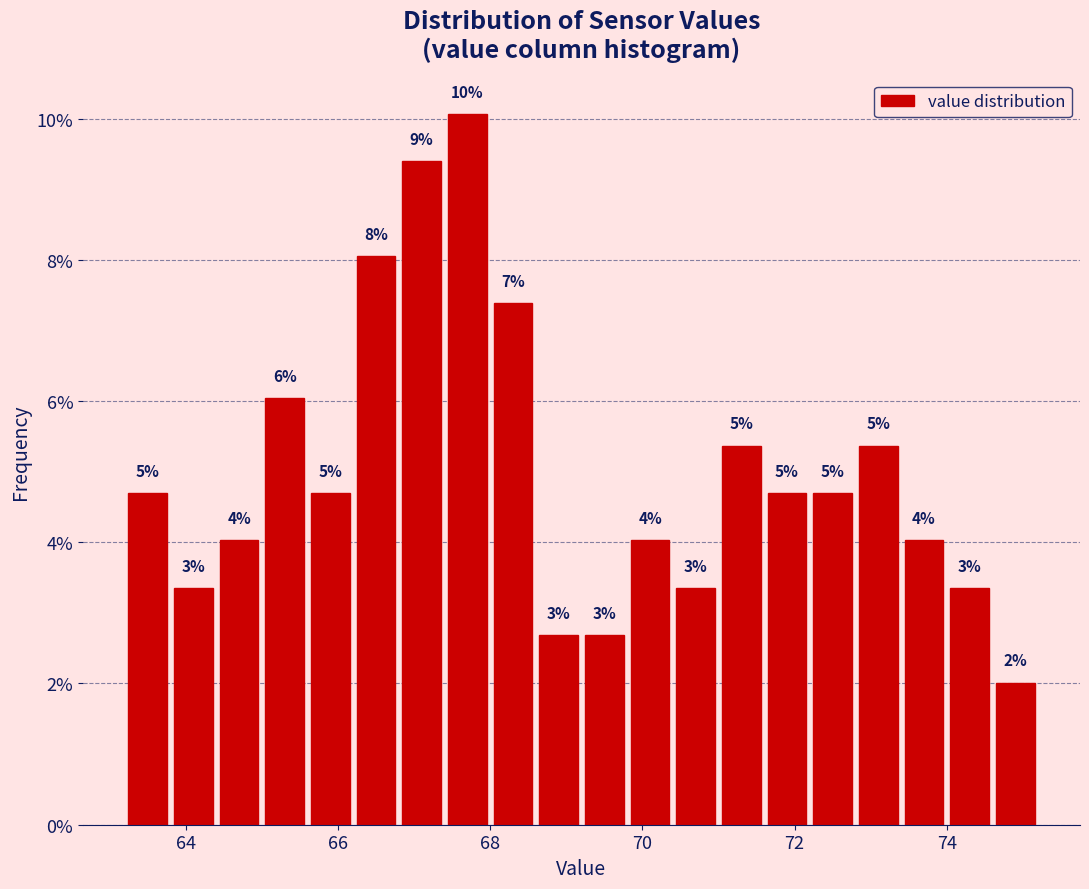

Around what value on the x-axis is the tallest bar? Give the approximate position of its centre, as read against the axis.

67.8